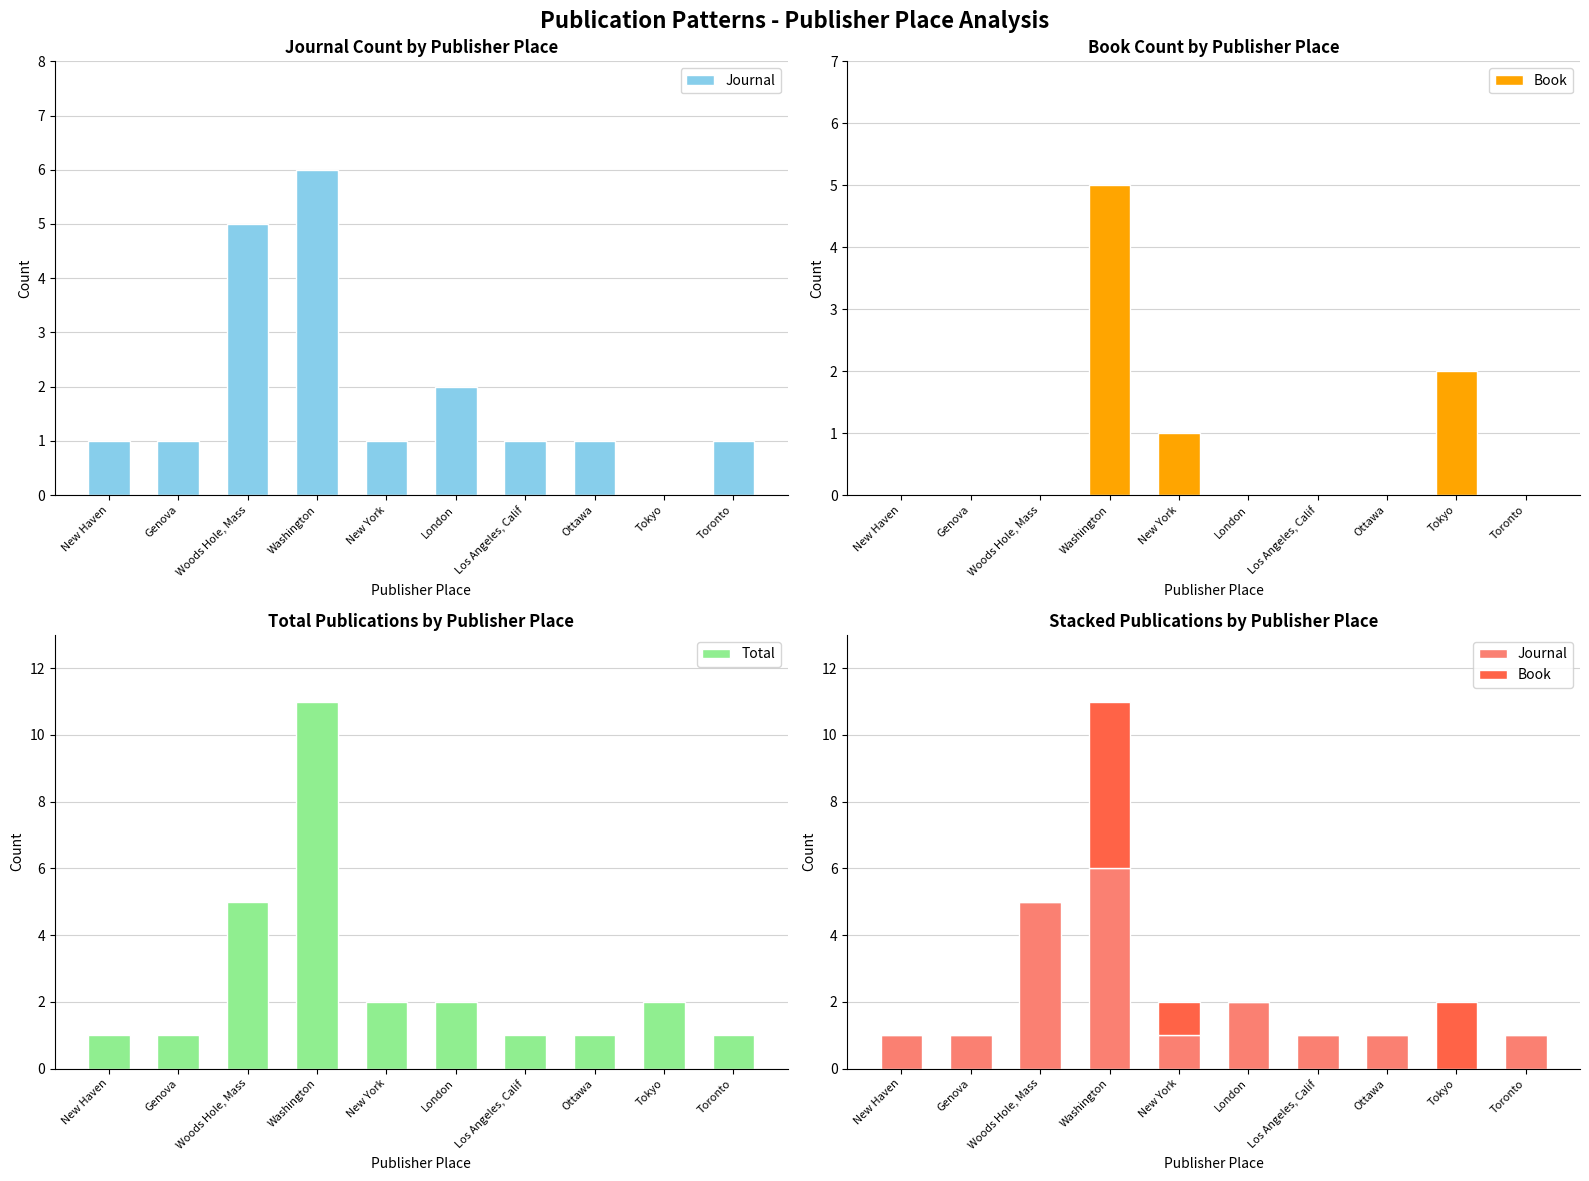

The value of Book at Washington is 5. True or false?

True